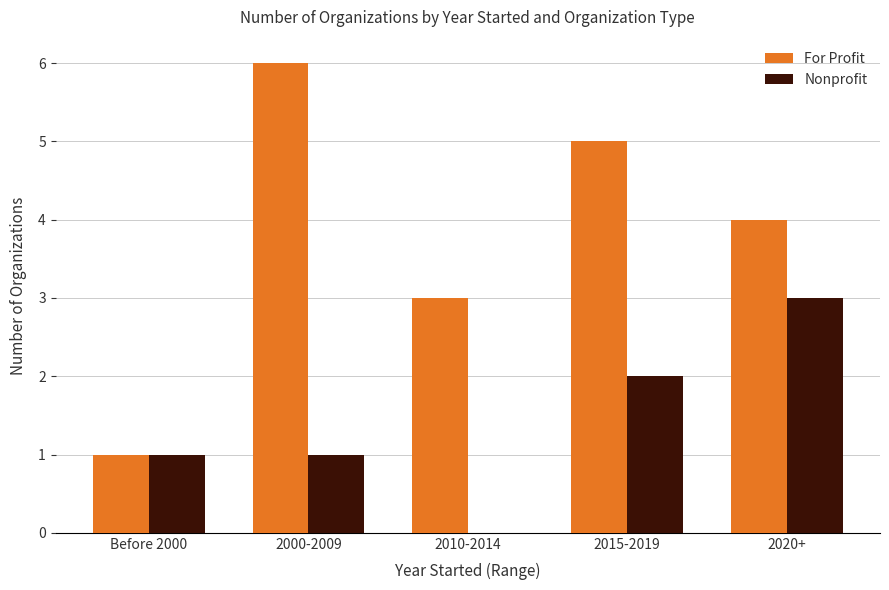

What is the difference between the Nonprofit values at 2015-2019 and 2000-2009?

1